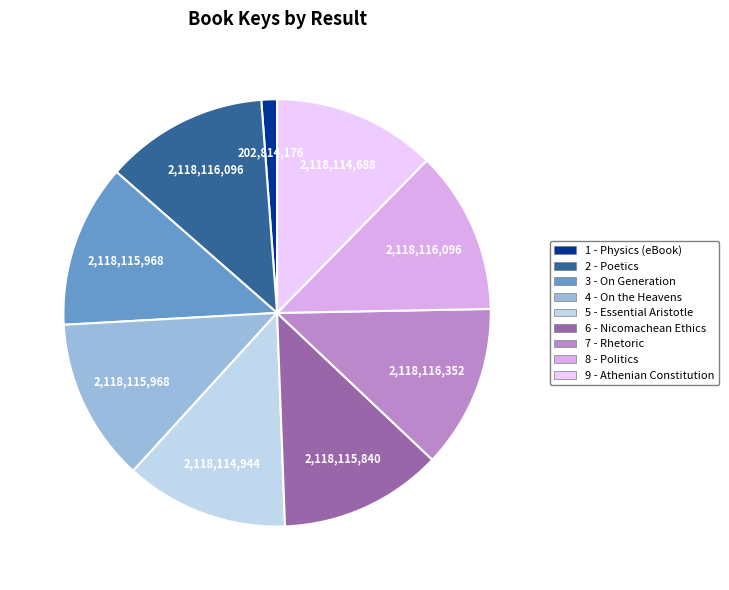

Is 7 - Rhetoric the majority of the pie?

No